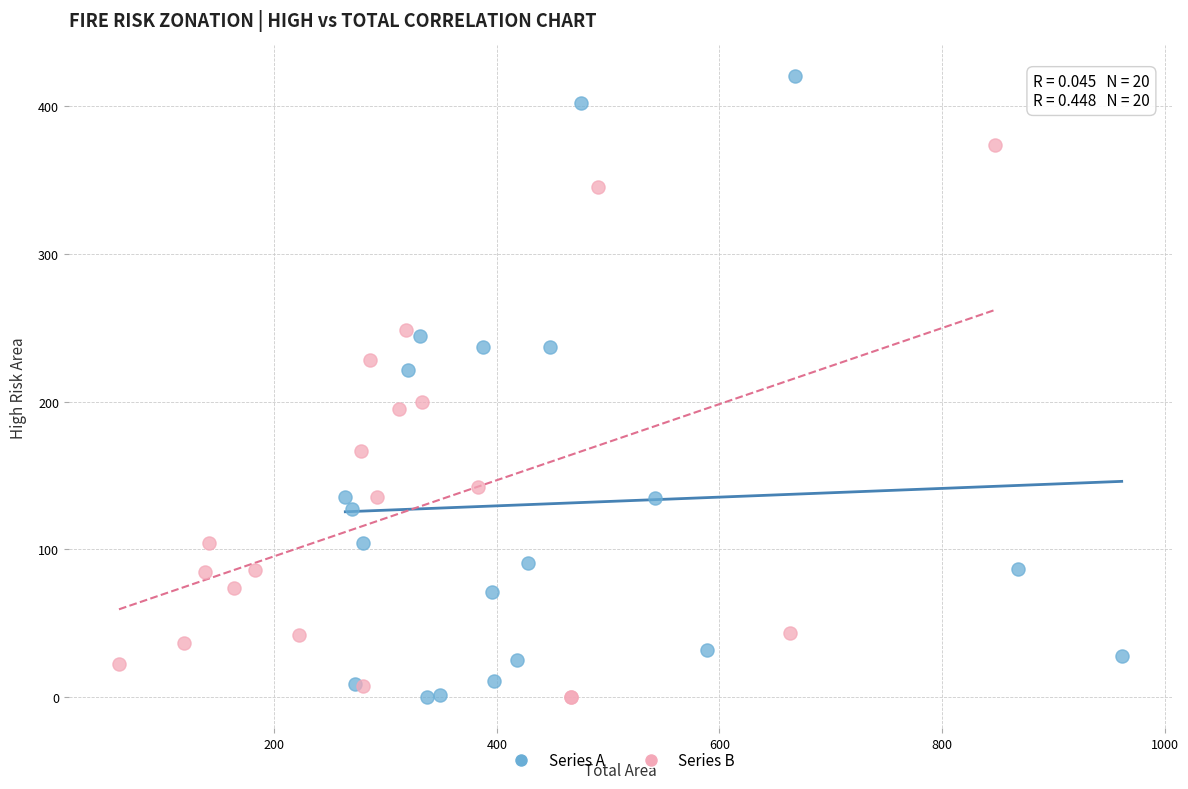

What are all the series names shown in the legend?

Series A, Series B